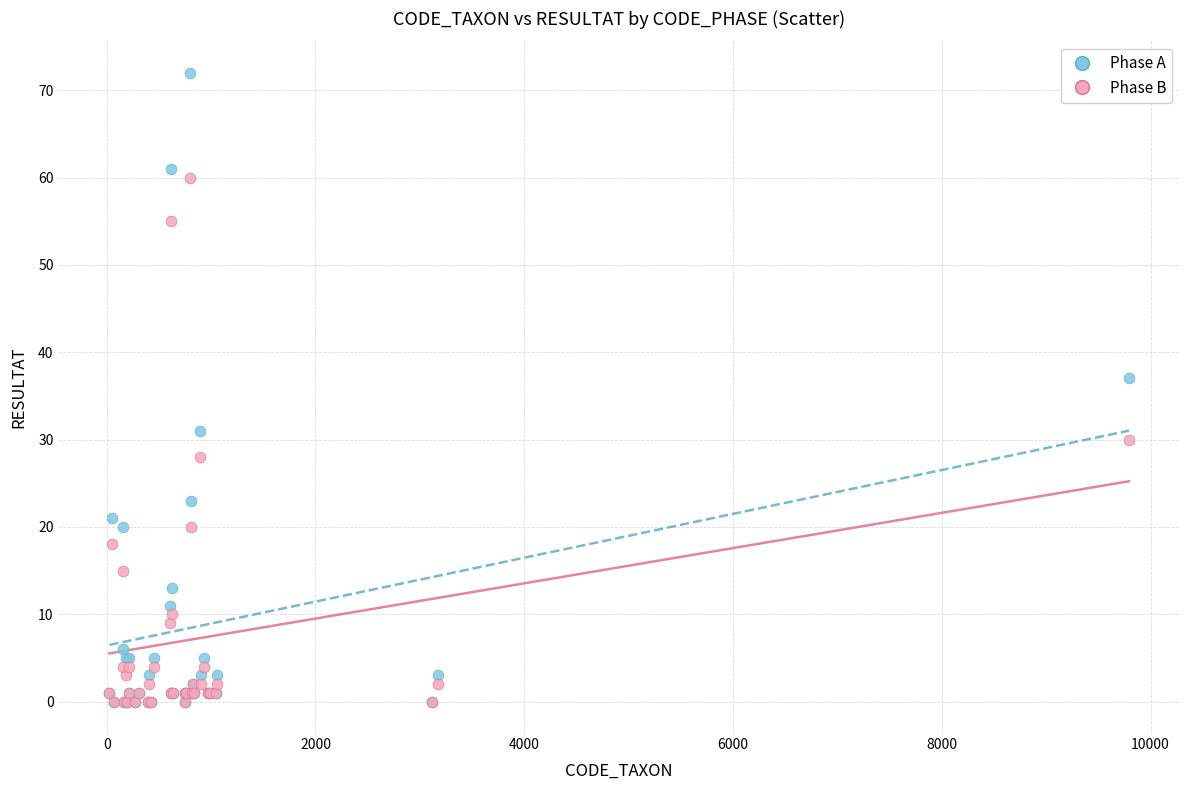

Across all series, what Y value is closest to 36?

37